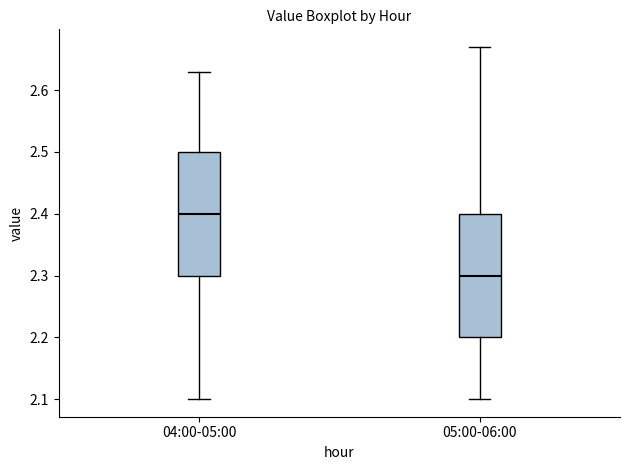

Which box has the lowest median line?

05:00-06:00